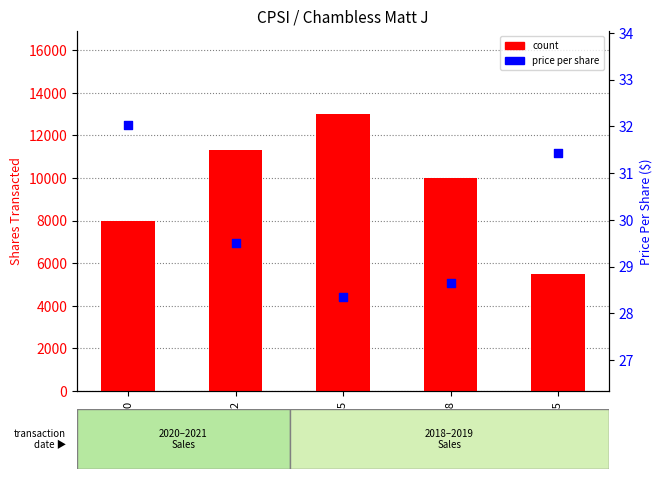

Which series contains the lowest Y value?

percentile rank within the sample